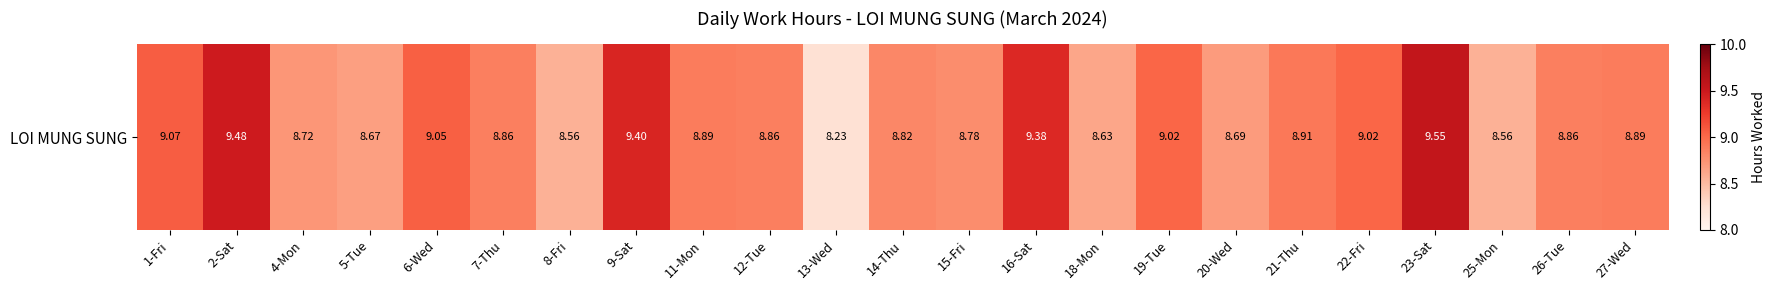

Reading left to right, transcribe all the data shown in this chart.

9.1	9.5	8.7	8.7	9.1	8.9	8.6	9.4	8.9	8.9	8.2	8.8	8.8	9.4	8.6	9.0	8.7	8.9	9.0	9.6	8.6	8.9	8.9